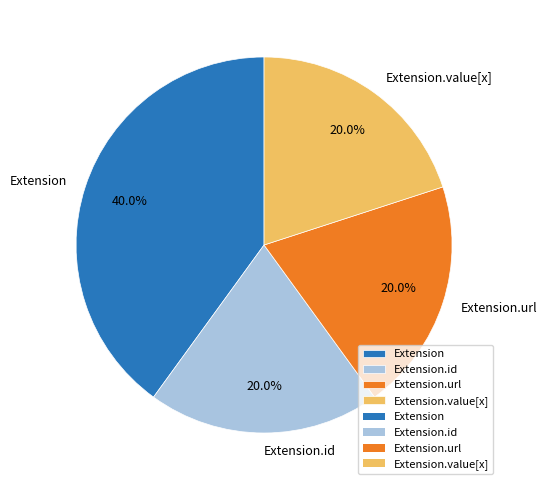

What portion of the pie excludes Extension.id?

80.0%